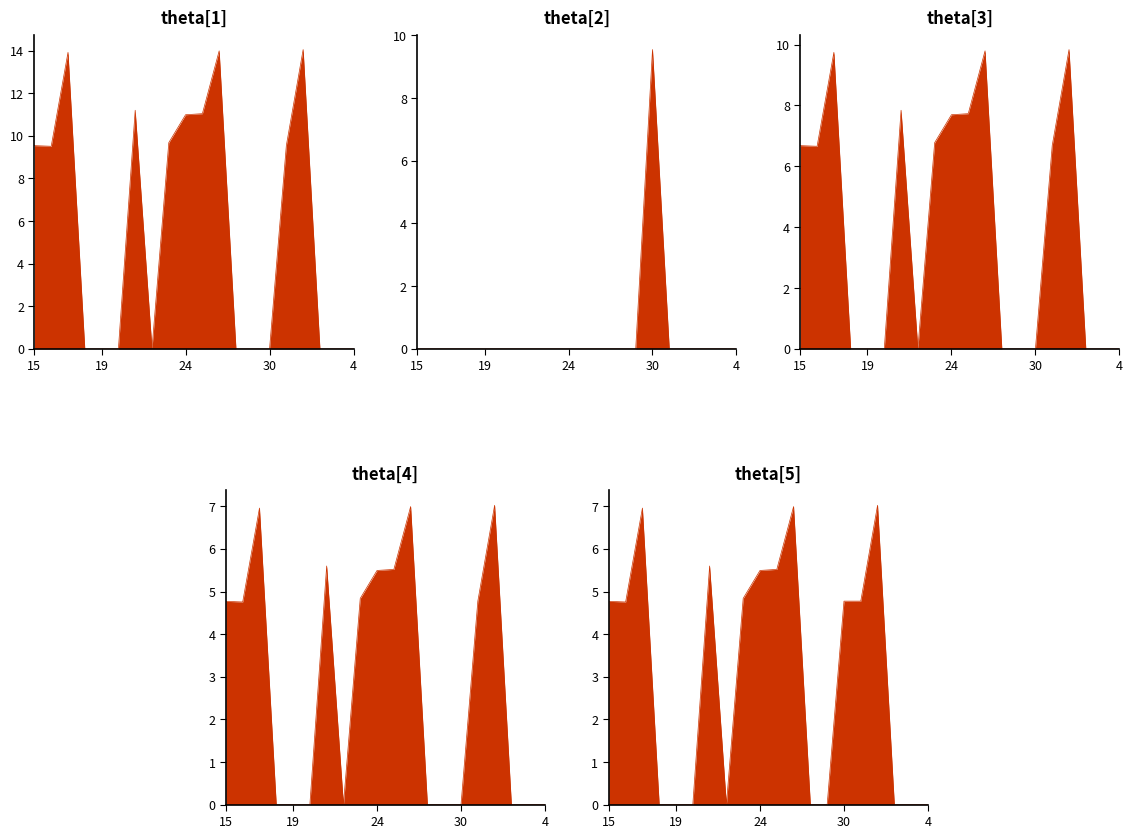

What is the label of the 1st point from the left?

15